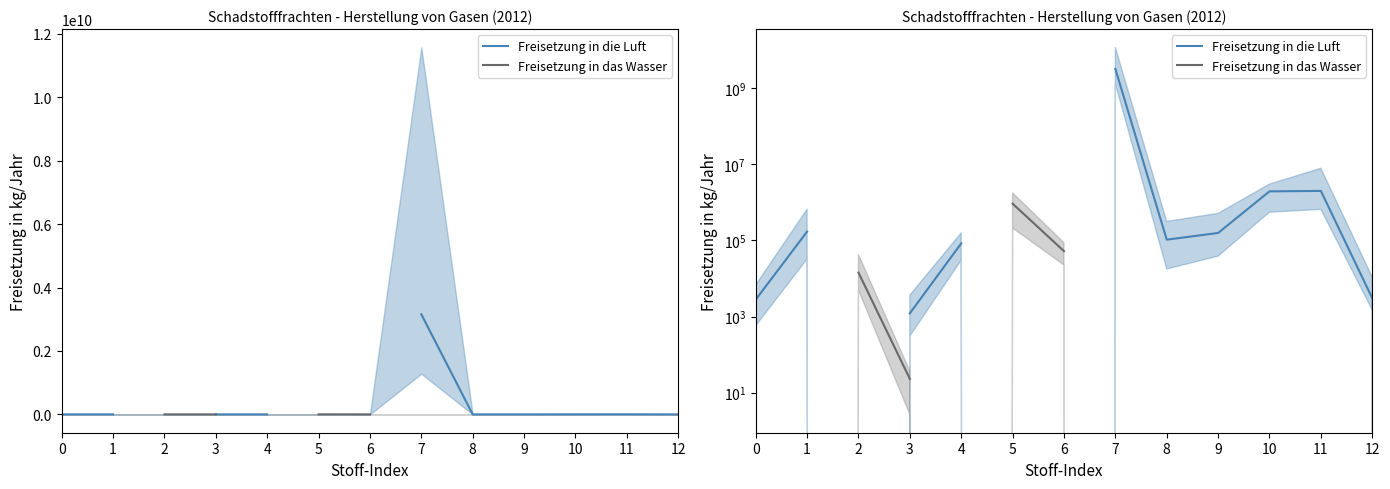

The value of Freisetzung in das Wasser at 6 is 52000.0. True or false?

True